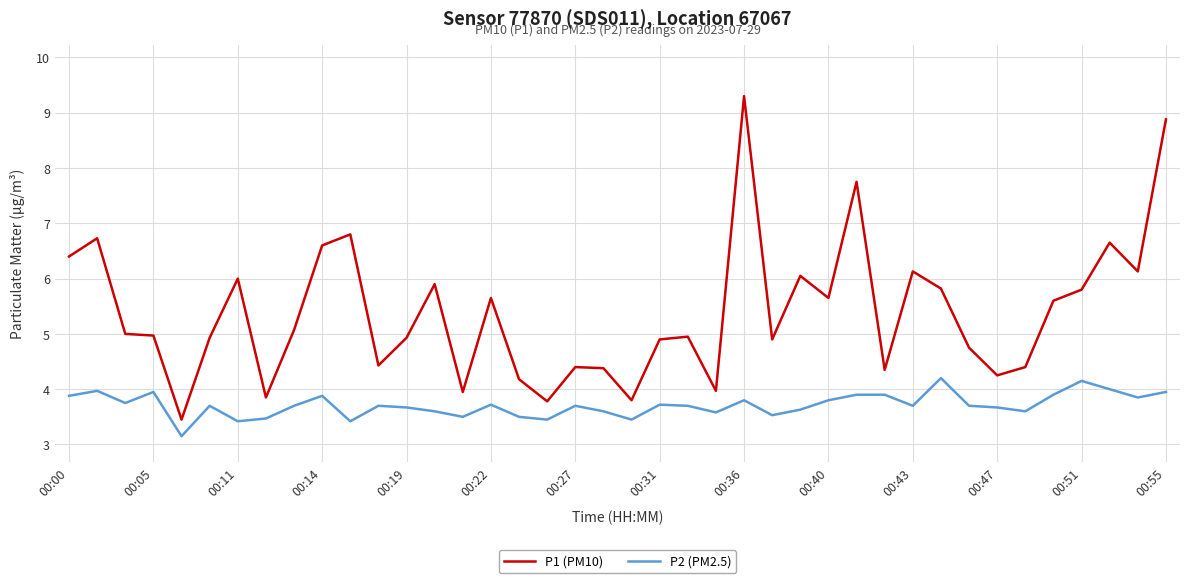

Which series has the largest total across all categories?

P1 (PM10)